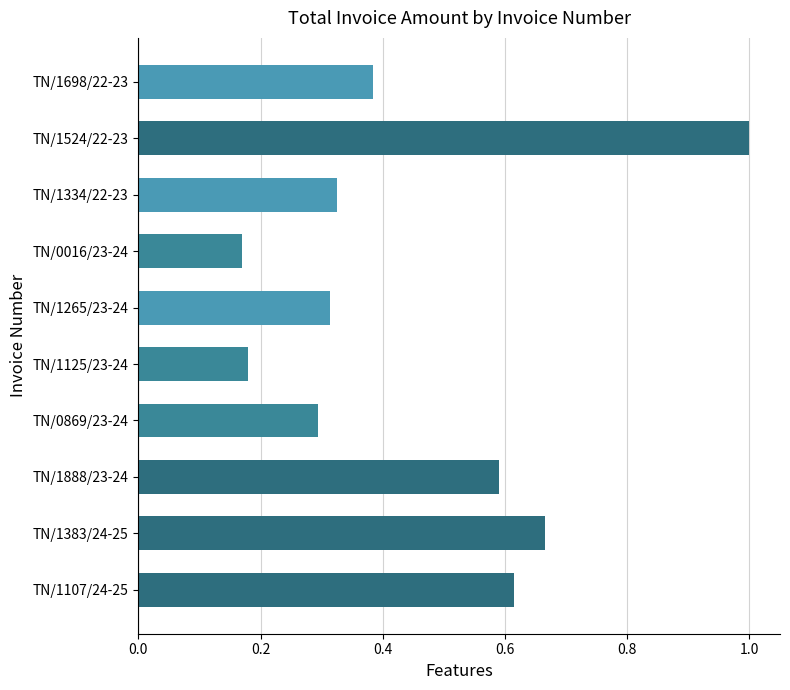

Are the bars grouped side by side (vs. stacked)?

No